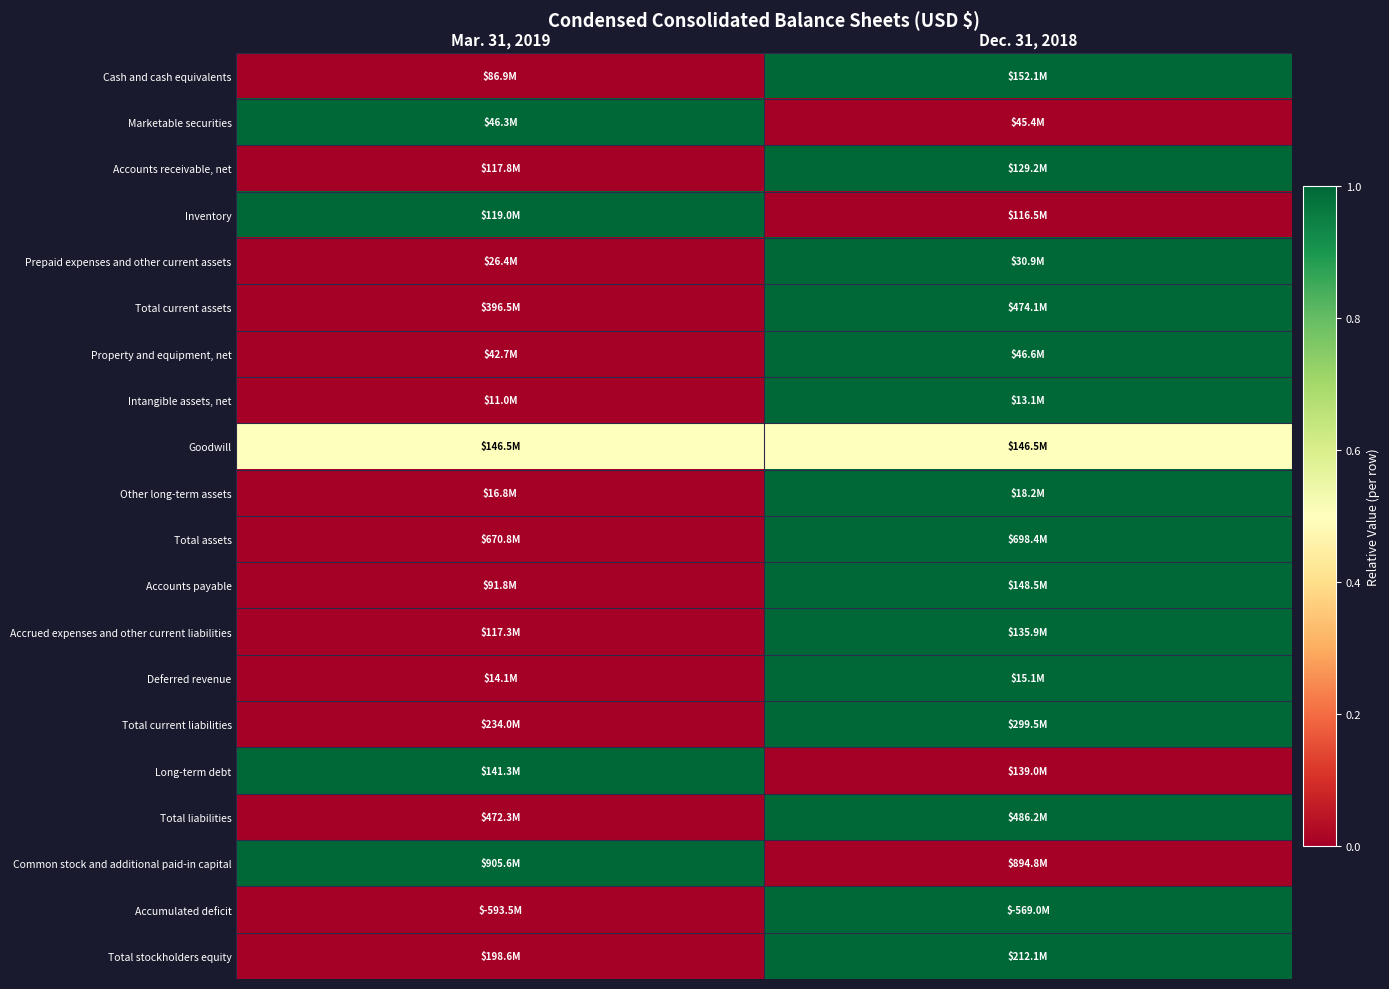

Which has a higher value, Mar. 31, 2019 or Dec. 31, 2018?

Dec. 31, 2018